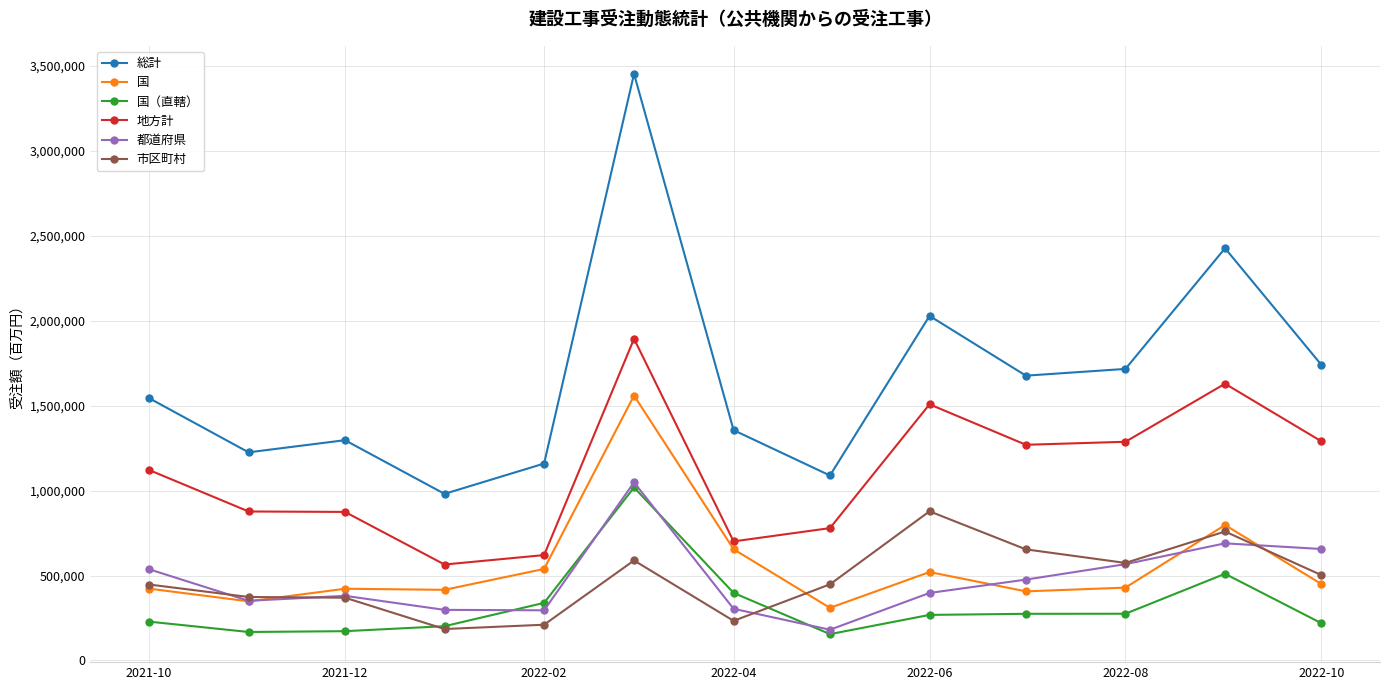

What is the smallest value displayed?

155195